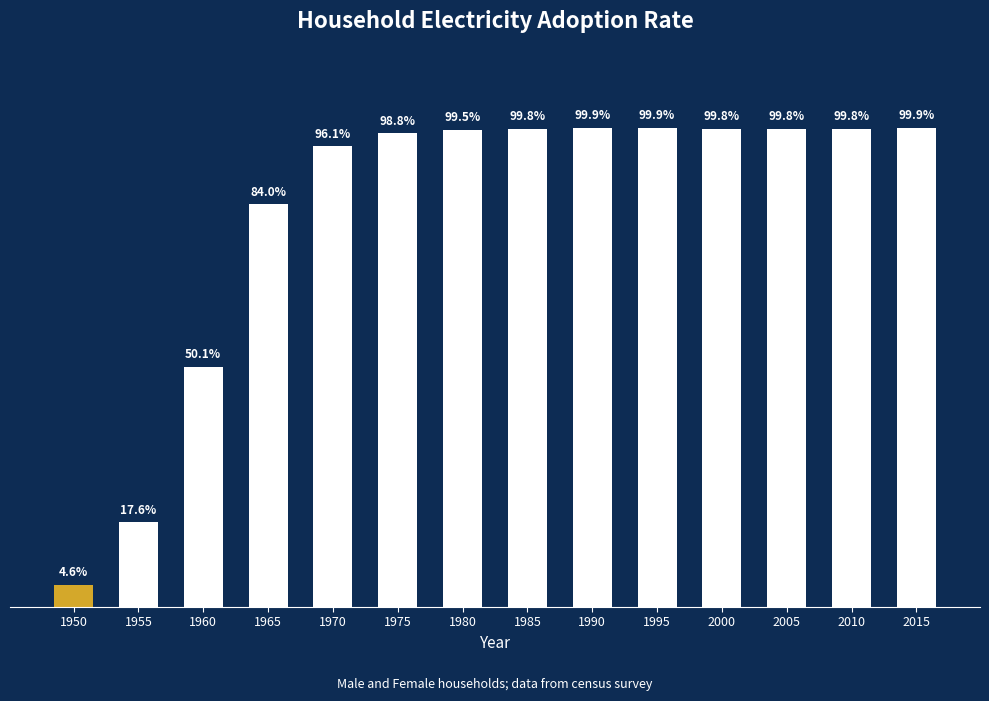

Approximately how many times larger is the value at 2000 compared to 1990?

1.0